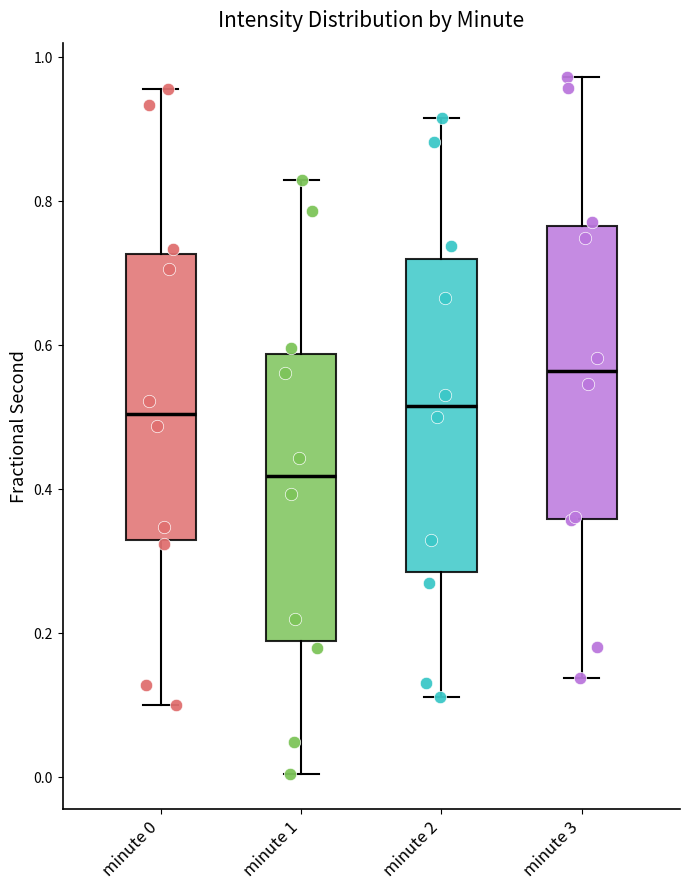

Comparing the boxes themselves (not the whiskers), which one is the tallest?

minute 2